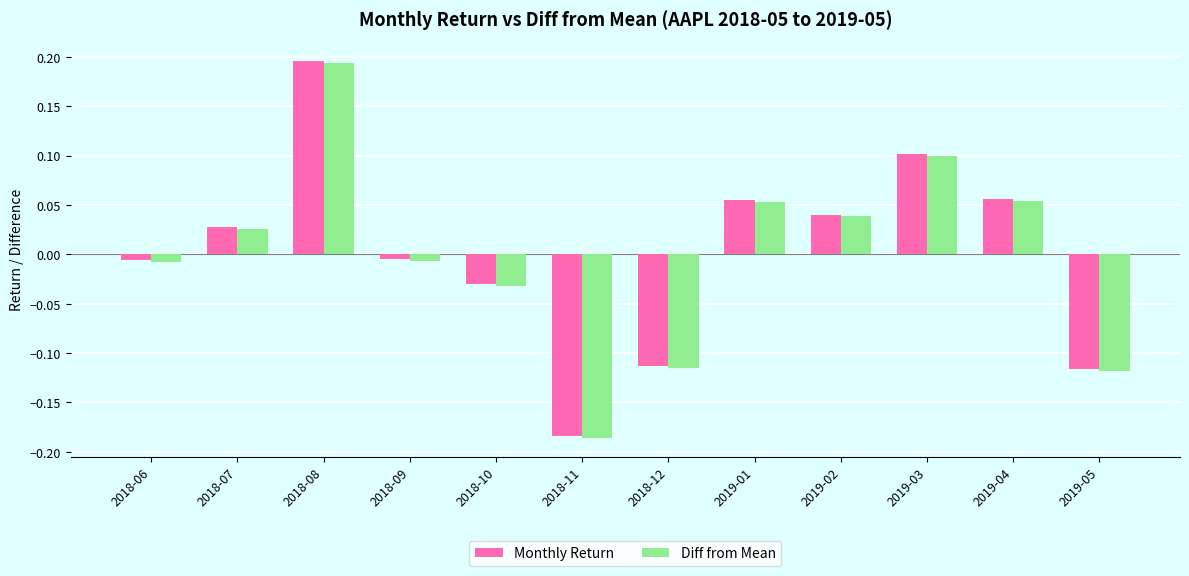

At which label does Monthly Return first exceed 0?

2018-07